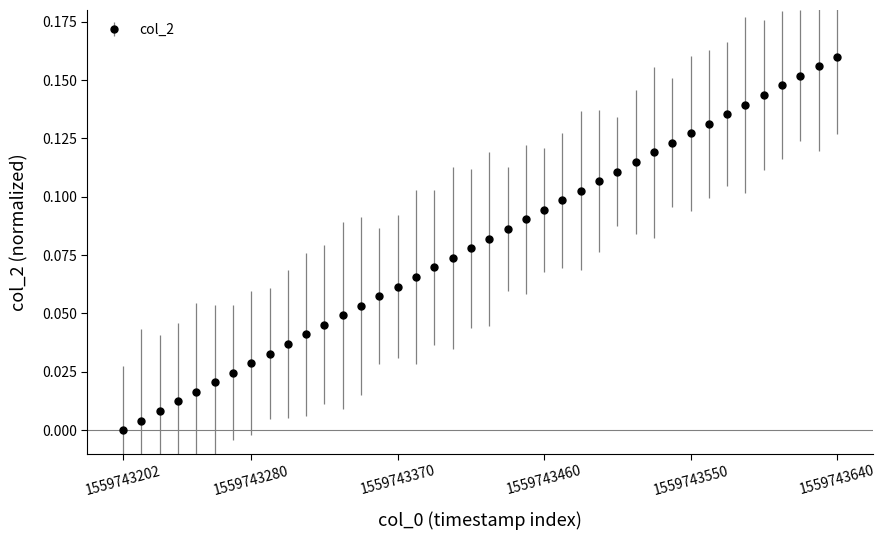

What is the sum of all values?

3.2